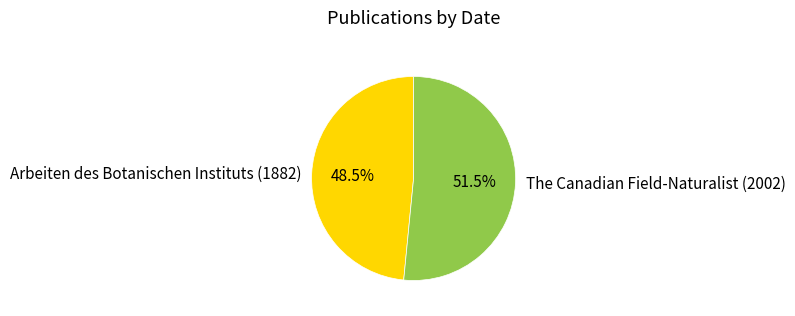

What is the ratio of the value at Arbeiten des Botanischen Instituts (1882) to the value at The Canadian Field-Naturalist (2002)?

0.9